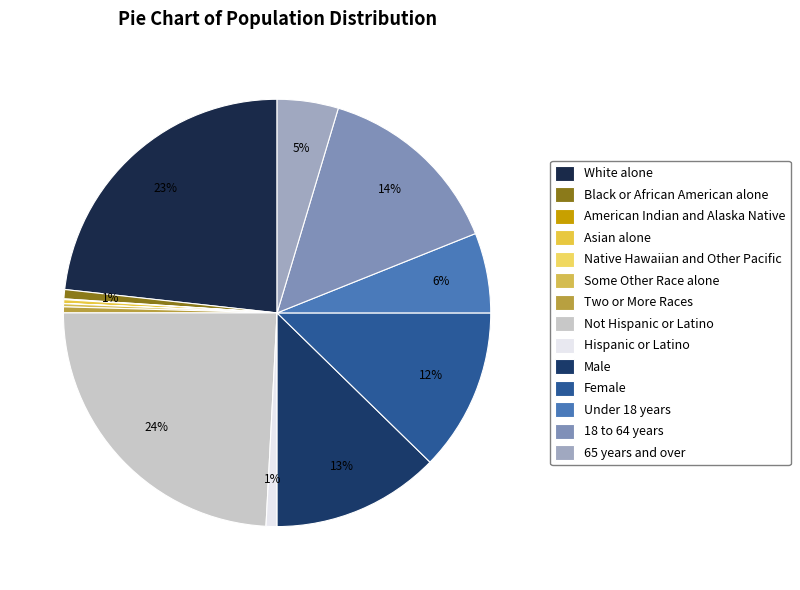

Does any single category account for the majority?

No